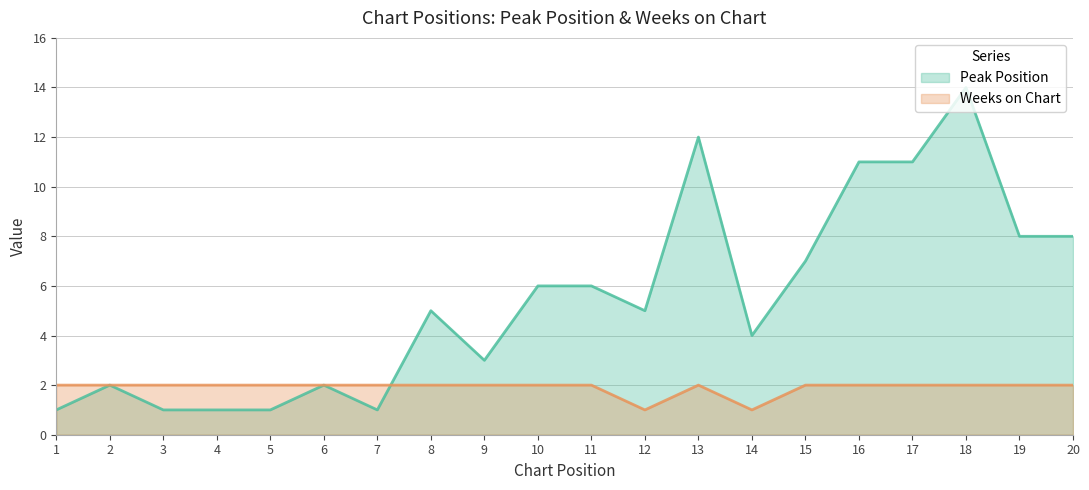

True or false: Weeks on Chart has more than 0 interior local peaks.

True